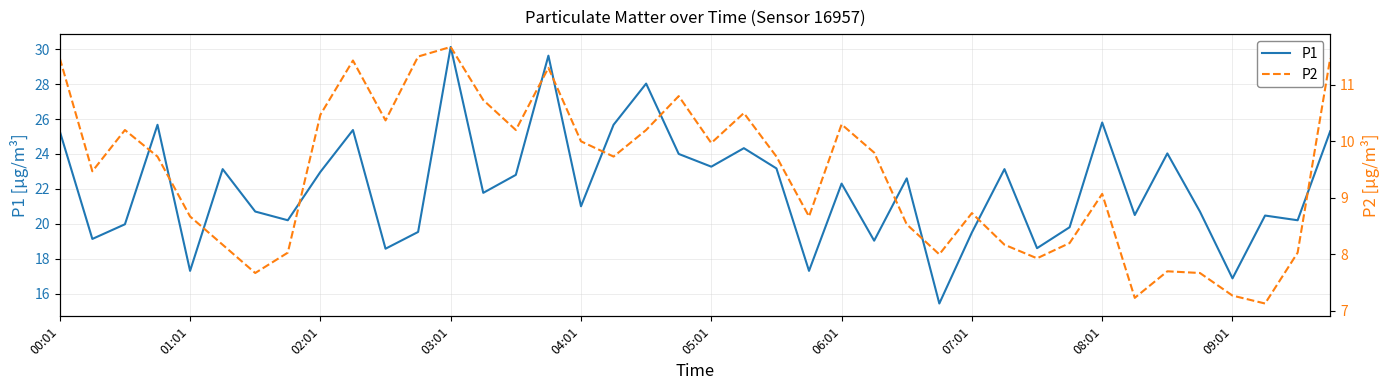

True or false: P1 and P2 intersect in this chart.

False